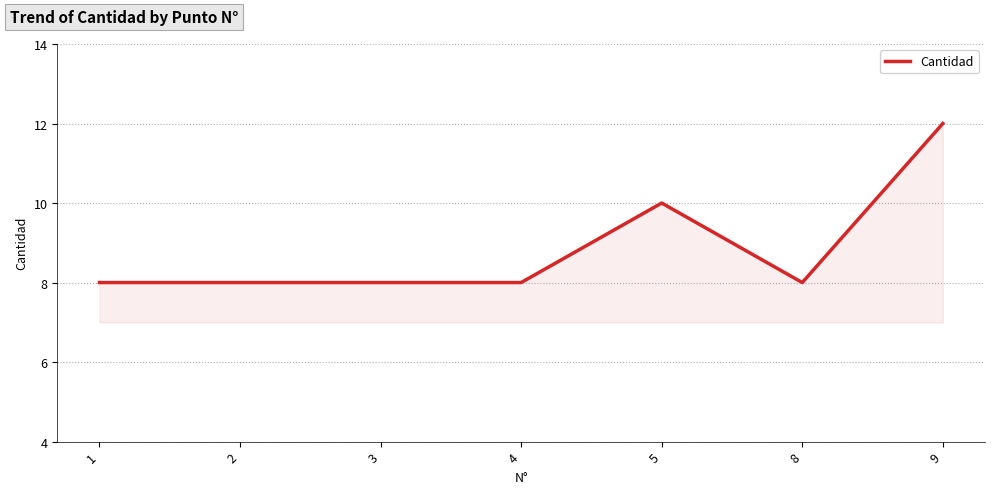

Count the number of data series in this chart.

1